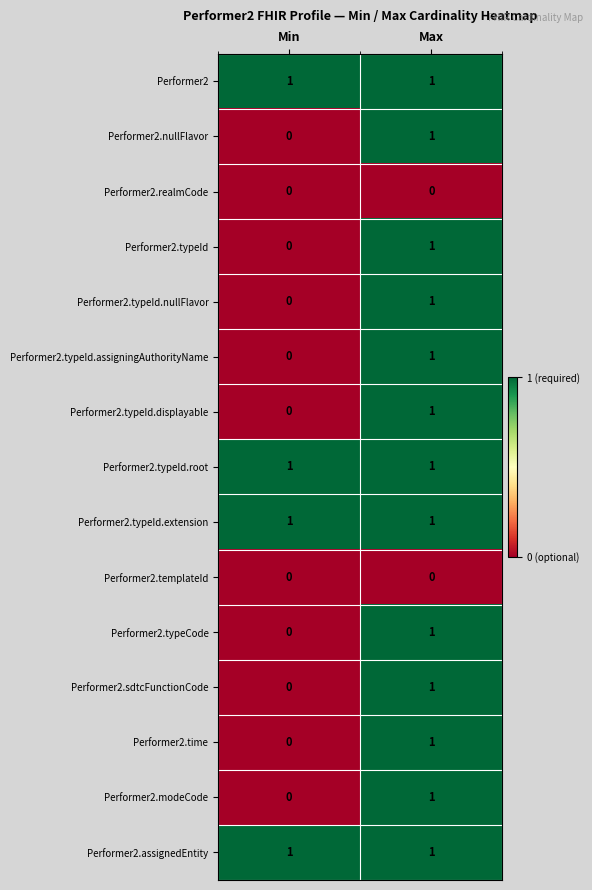

At which category is the sum across all series the highest?

Max